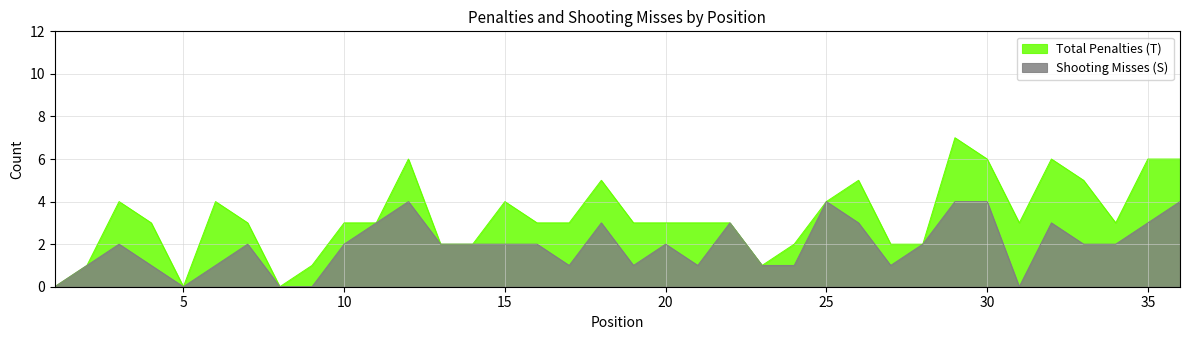

At which label does Total Penalties (T) first exceed 3?

3